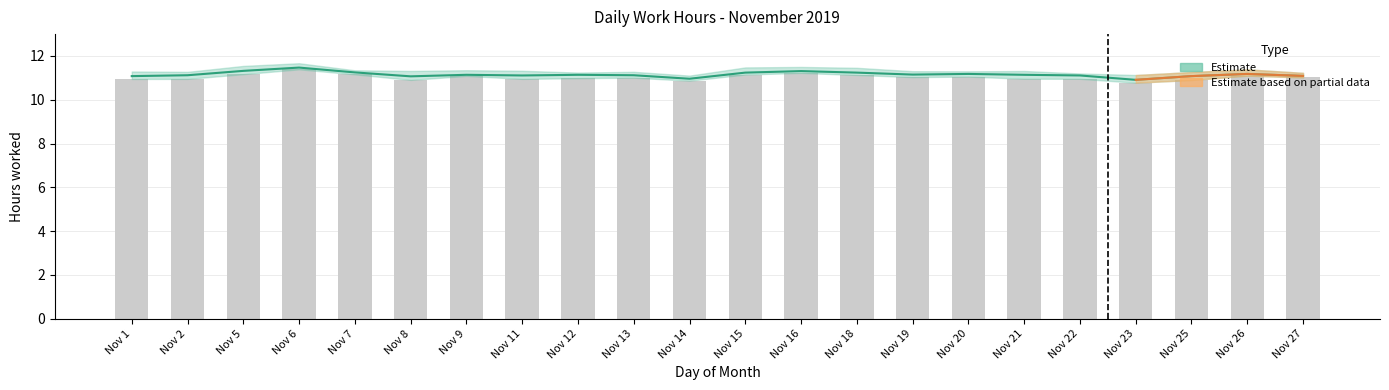

Read the value at Nov 16.

11.3